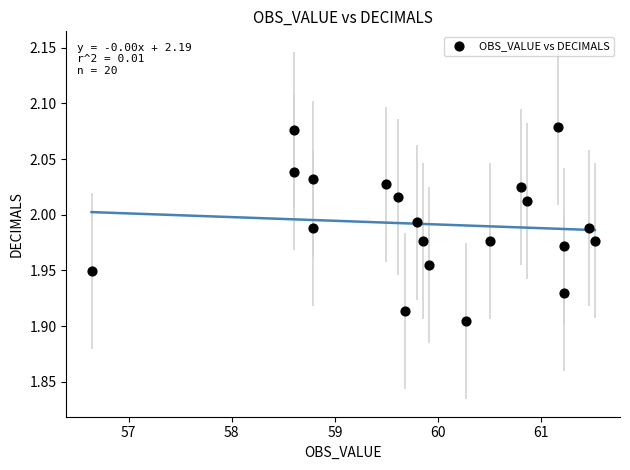

What is the range of X values (max minus min)?

4.9